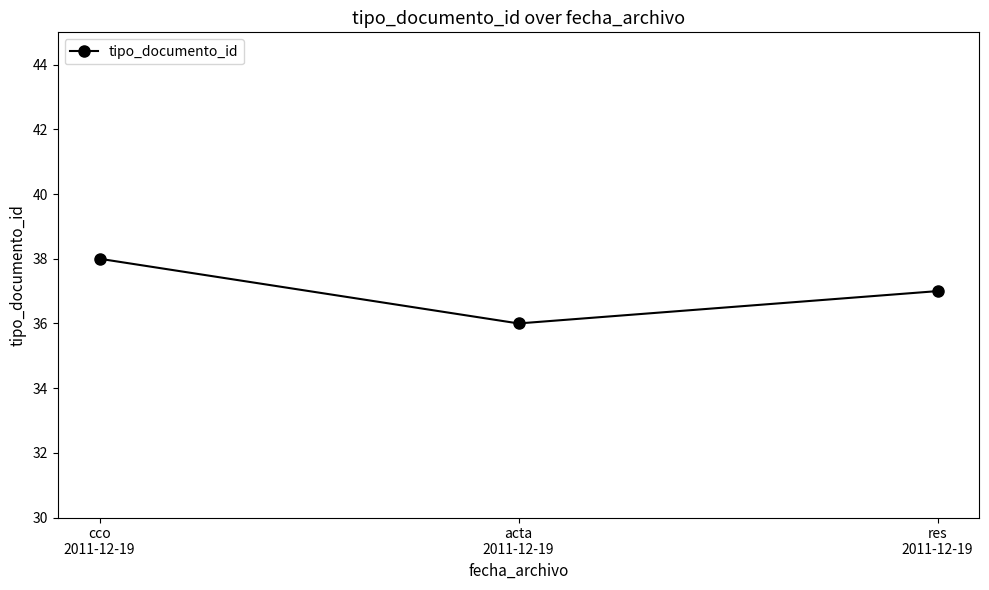

At which category does the chart reach its peak across all series?

cco
2011-12-19